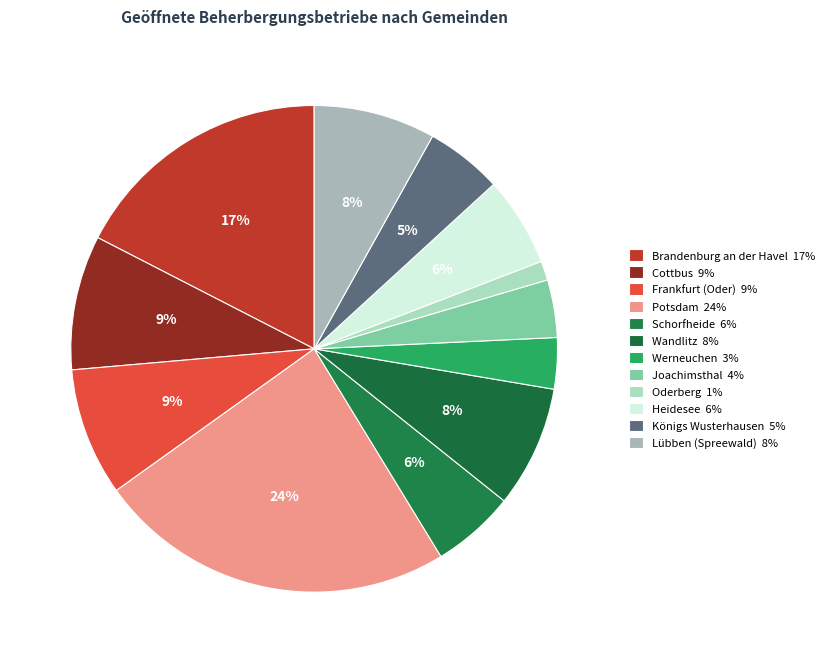

How many slices are in this pie chart?

12